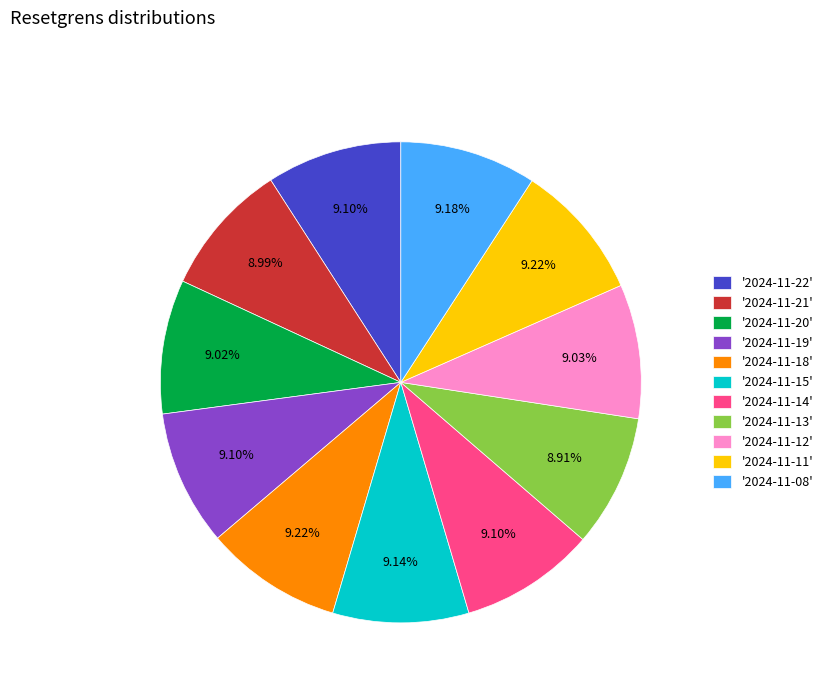

Do '2024-11-14' and '2024-11-13' together represent more than half of the pie?

No